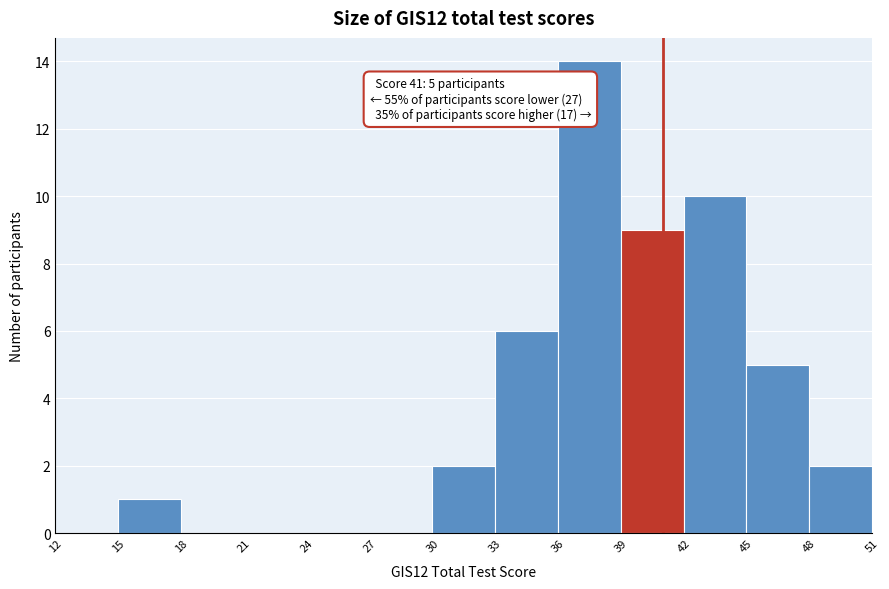

Which range on the x-axis has the tallest bar?

36 to 39